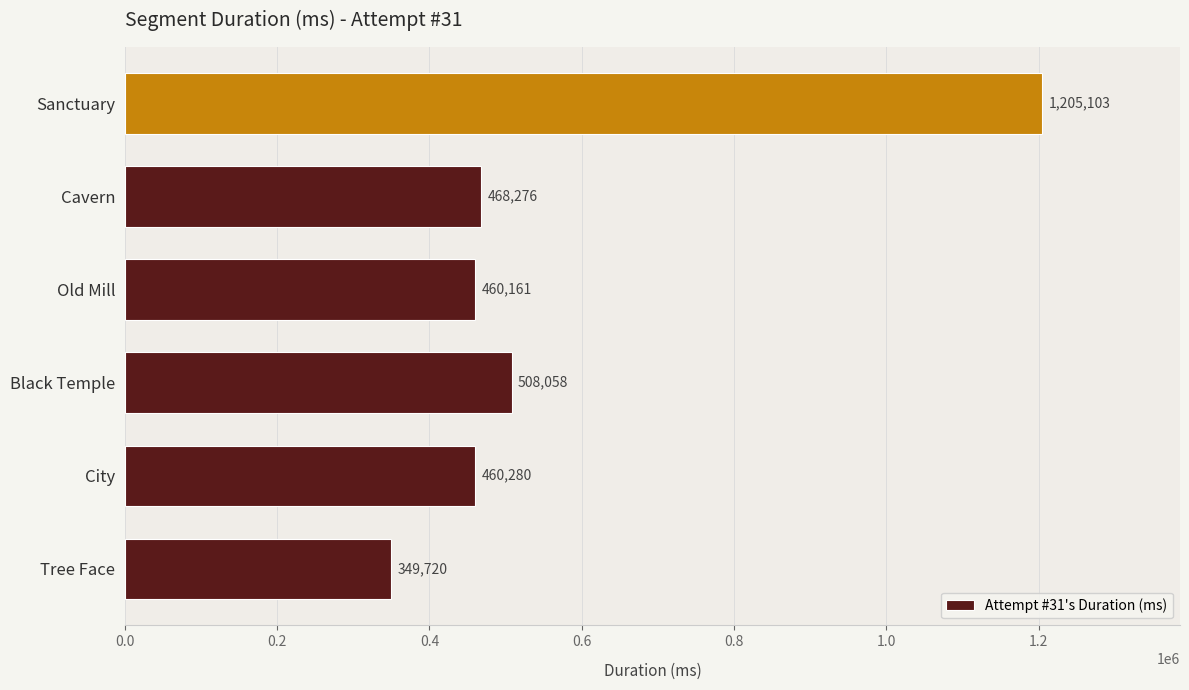

At which label is the value closest to 777411?

Black Temple